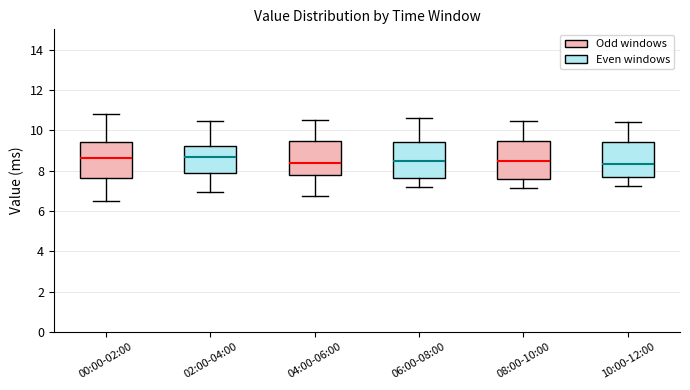

Where does the median line of the box for 08:00-10:00 sit on the y-axis? The values are not printed on the chart, so give them approximately, as read against the axis.

8.4